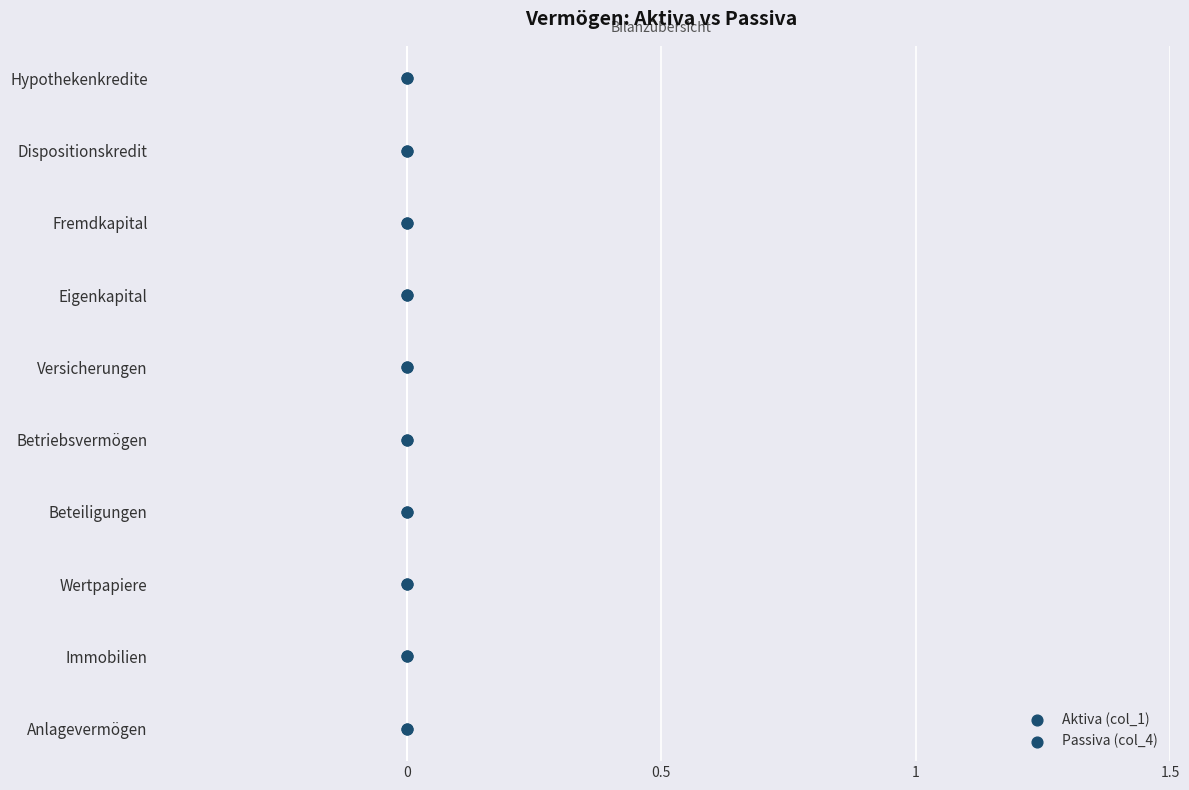

Which series contains the highest Y value?

Aktiva (col_1)